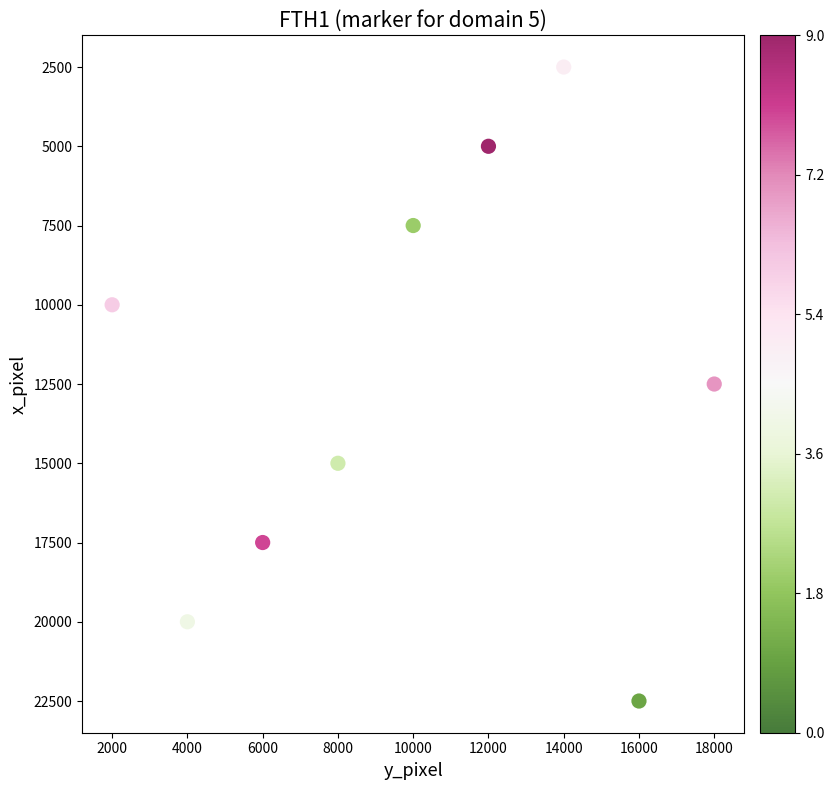

What is the average X value?

10000